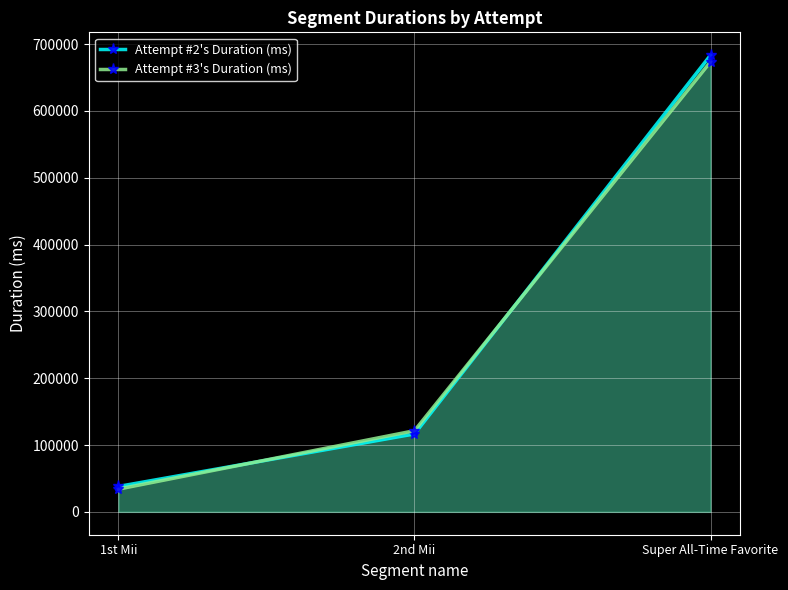

List the labels in order of Attempt #3's Duration (ms) value, smallest first.

1st Mii, 2nd Mii, Super All-Time Favorite